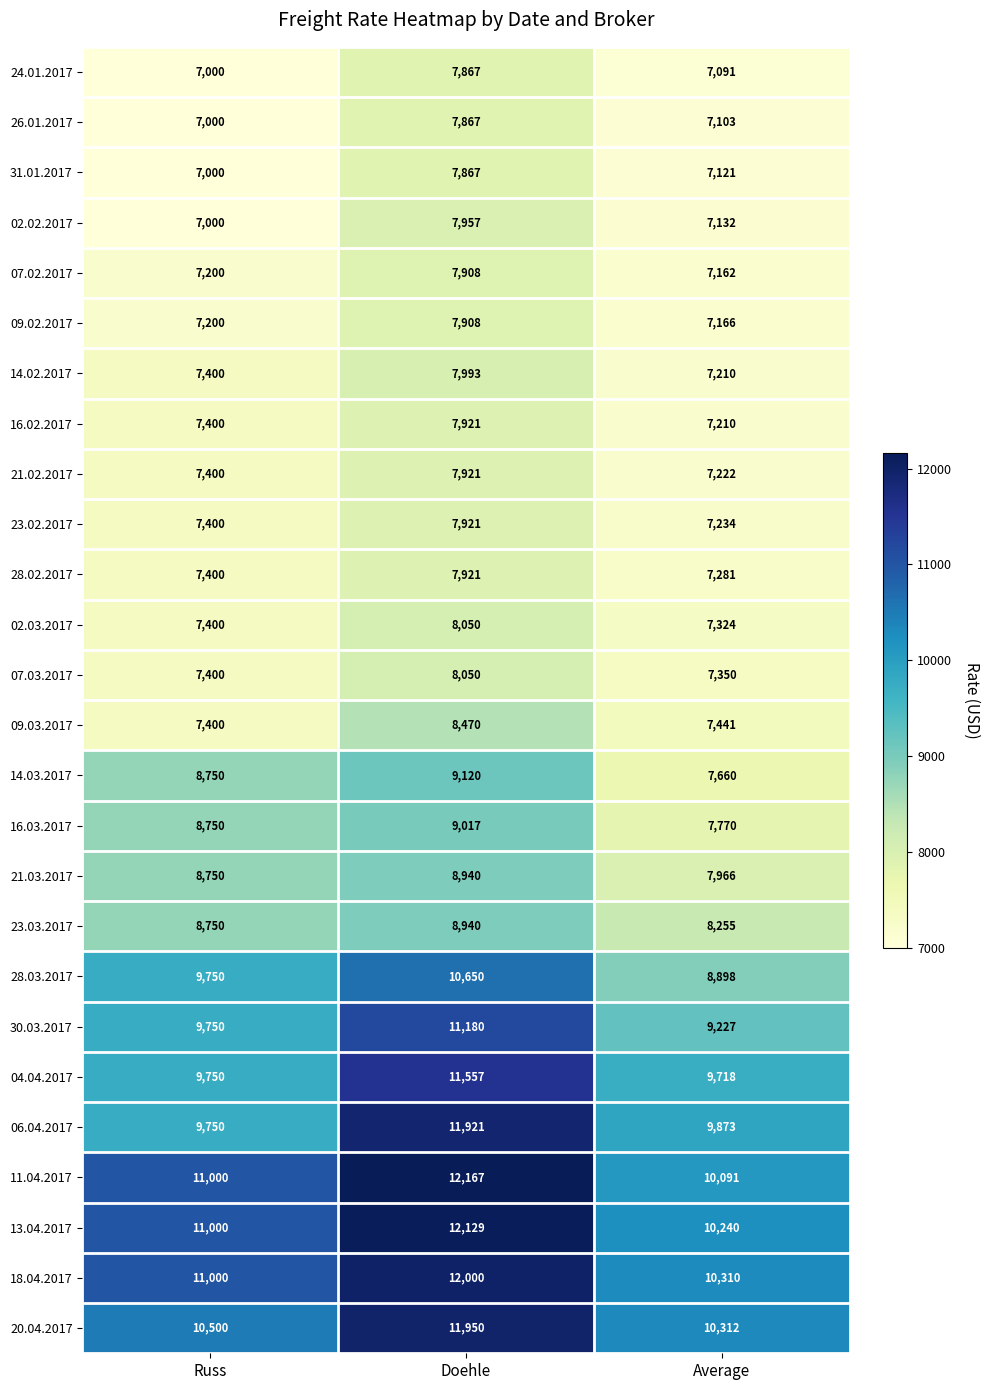

Rank the categories by 28.03.2017 value from lowest to highest.

Average, Russ, Doehle